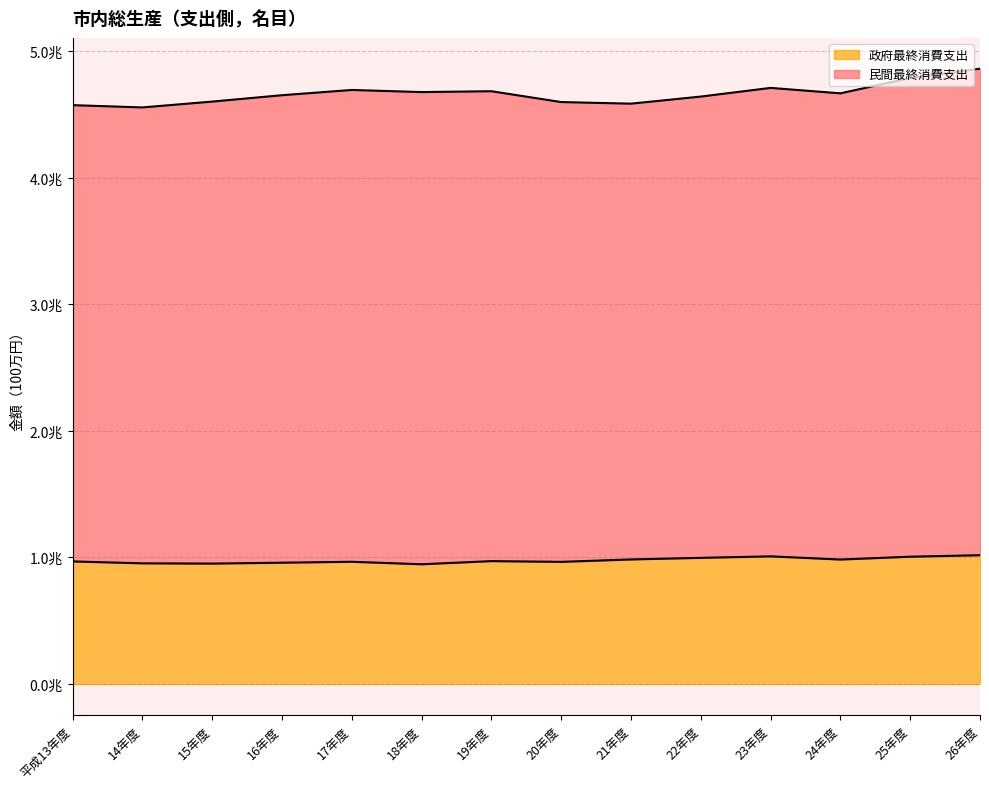

What is the label of the 7th point from the right?

20年度